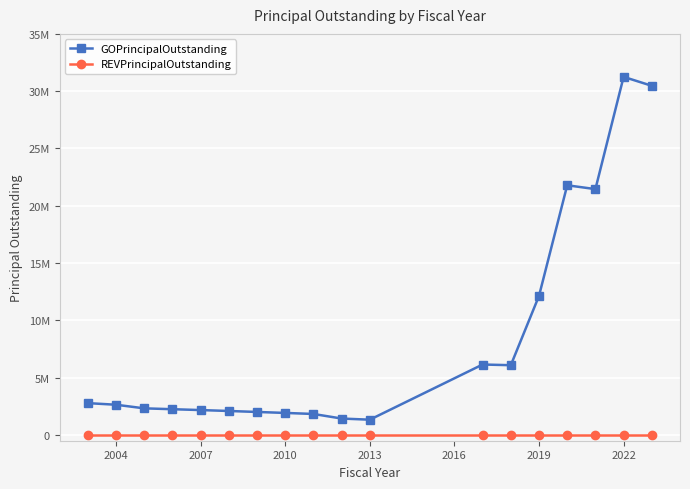

Reading left to right, list all the values displayed in this chart.

GOPrincipalOutstanding: 2780000	2640000	2325000	2250000	2175000	2095000	2010000	1925000	1835000	1435000	1335000	6150000	6090000	12140000	21790000	21455000	31250000	30470000
REVPrincipalOutstanding: 0	0	0	0	0	0	0	0	0	0	0	0	0	0	0	0	0	0